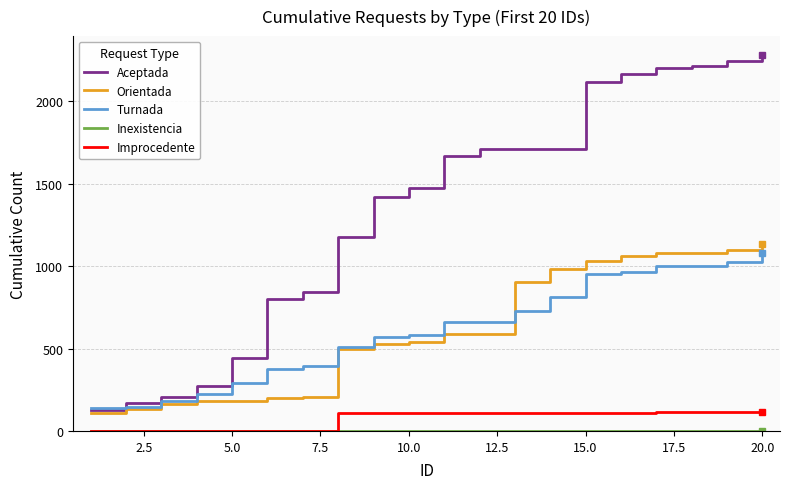

What is the maximum value for Aceptada?

2282